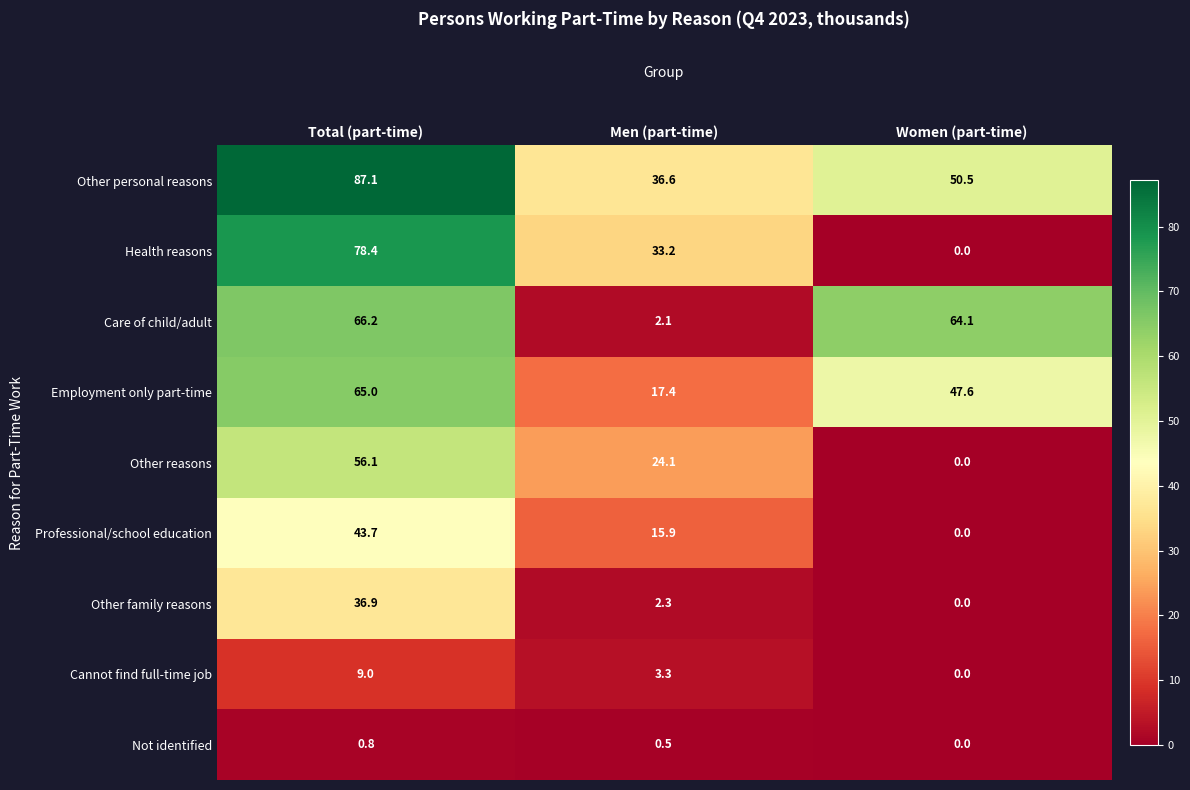

Is it true that Other personal reasons equals 54.4 at Men (part-time)?

False